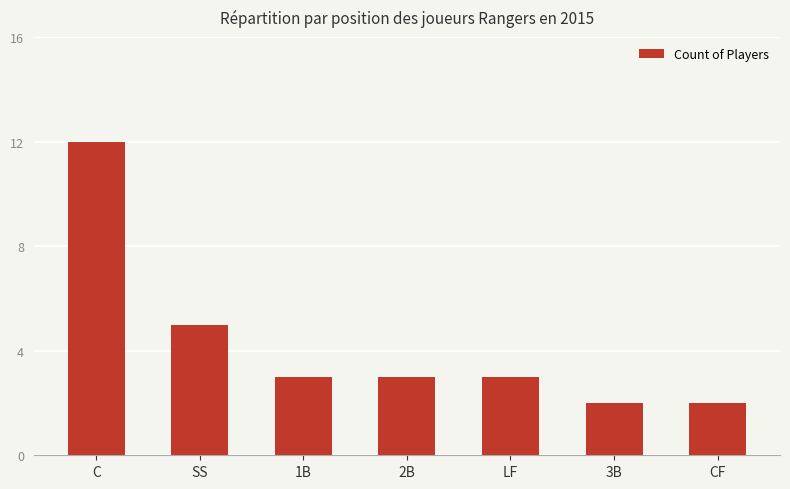

What is the difference between the values at 3B and C?

10